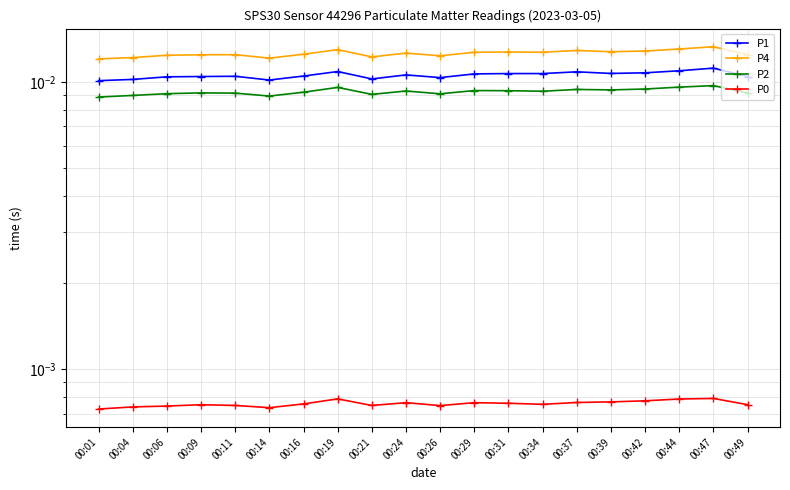

True or false: P0 and P1 intersect in this chart.

False